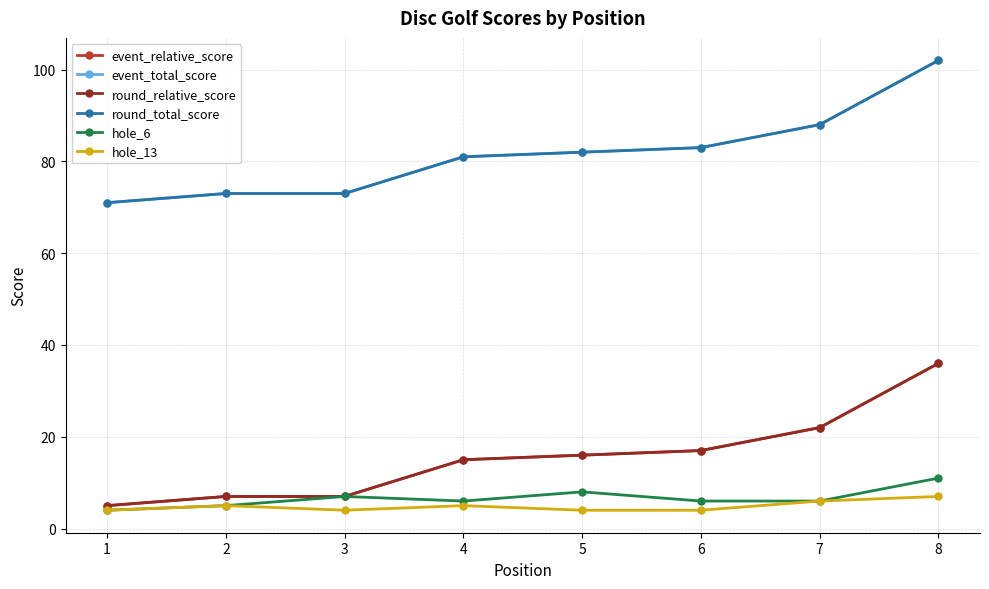

What is the difference between the maximum and minimum values in the event_relative_score series?

31